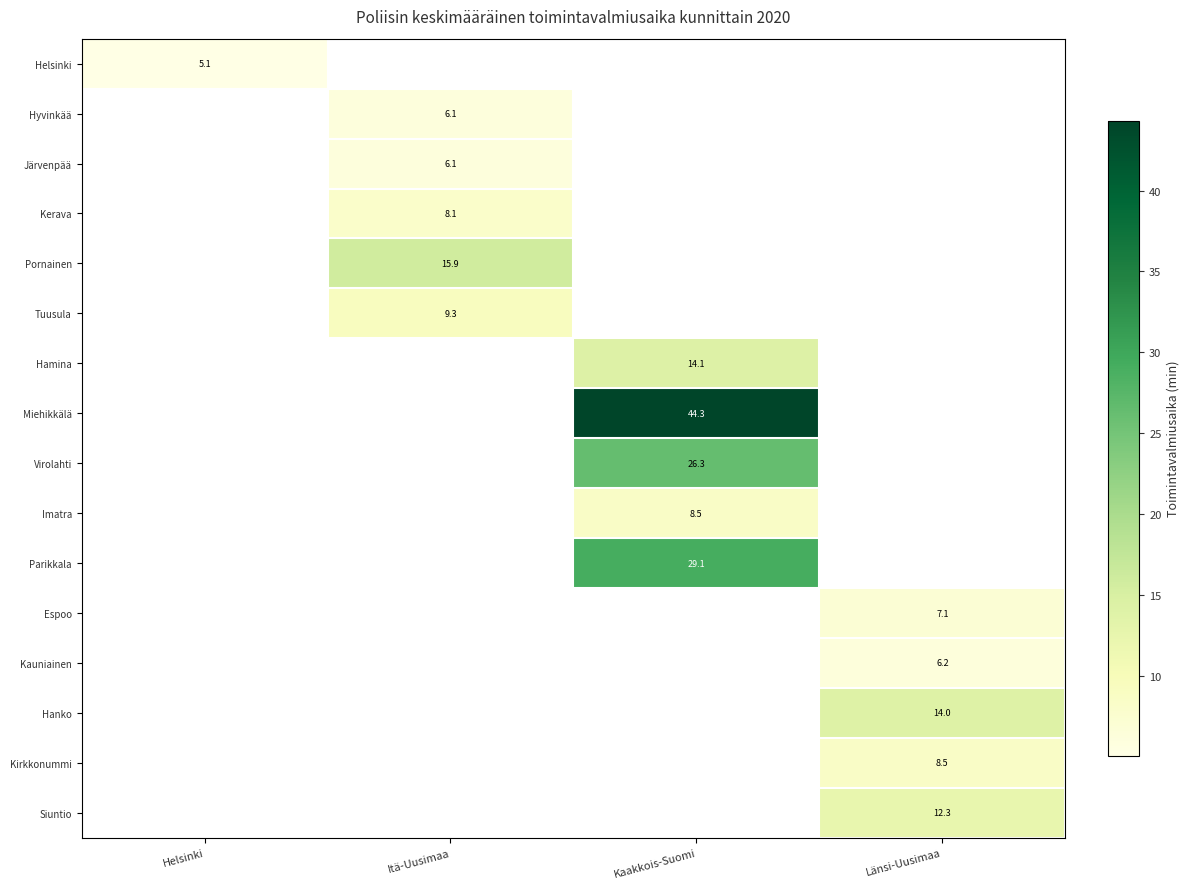

What is the approximate value of Virolahti at Kaakkois-Suomi?

26.3